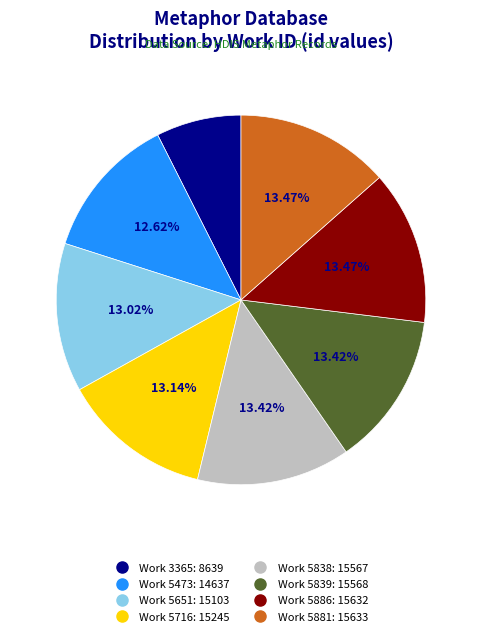

Count the number of slices in the pie.

8